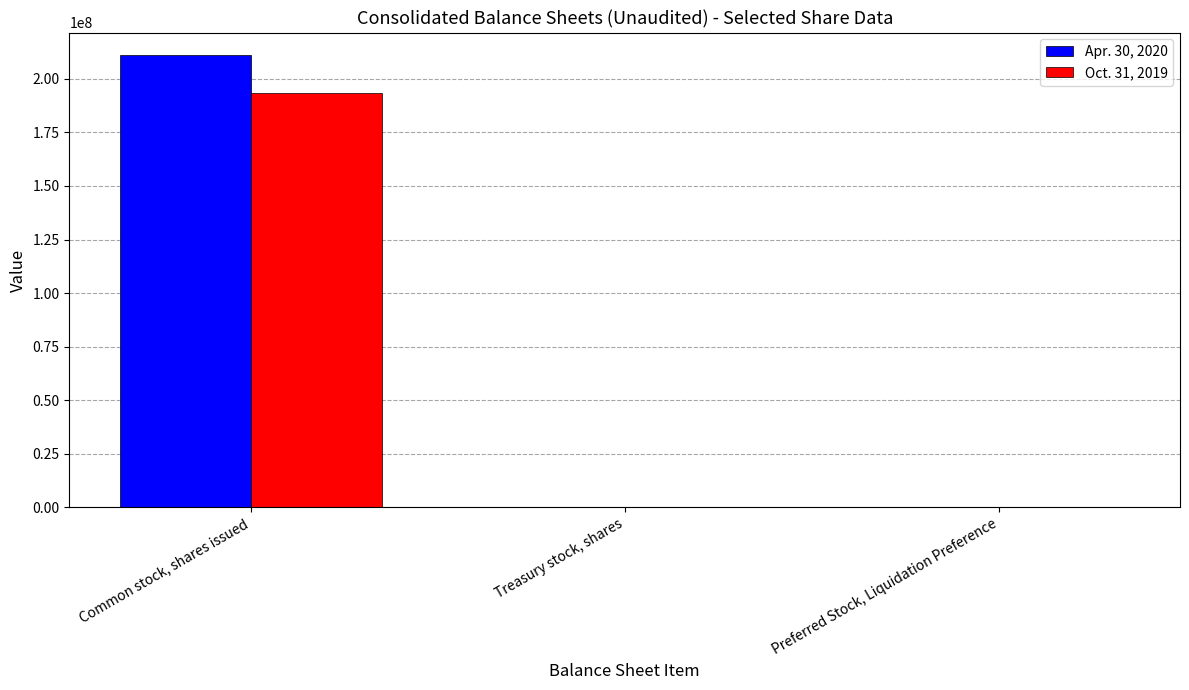

Which category has the highest value in the Apr. 30, 2020 series?

Common stock, shares issued